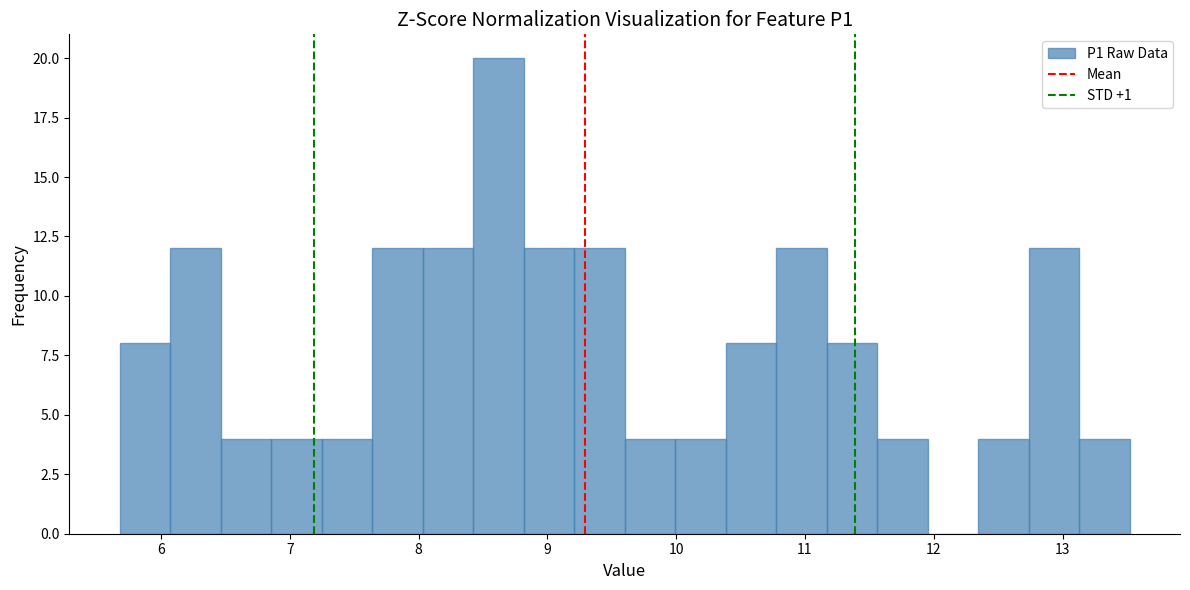

Around what value on the x-axis is the tallest bar? Give the approximate position of its centre, as read against the axis.

8.6